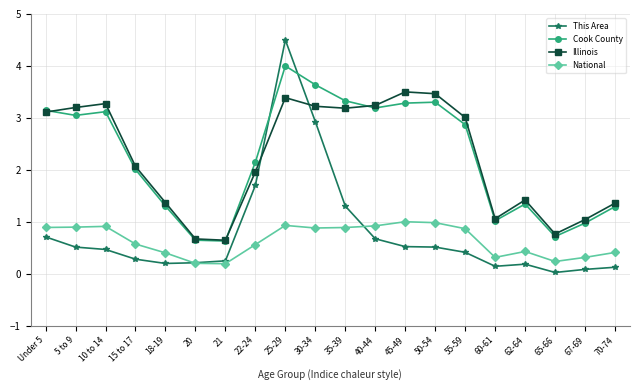

Is the value of National at Under 5 greater than the value of This Area at 18-19?

Yes